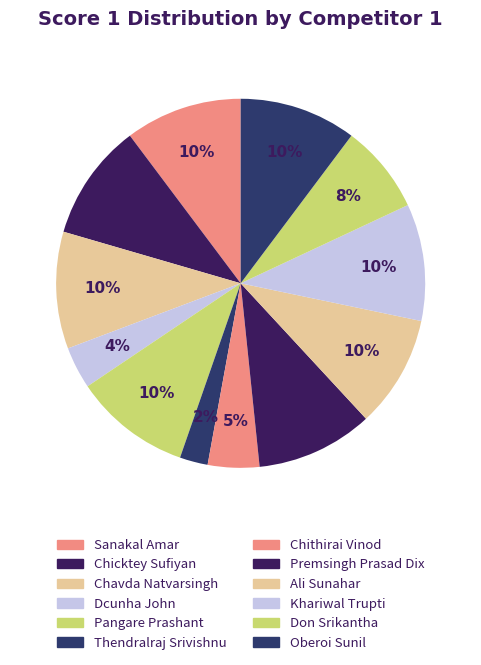

True or false: Don Srikantha accounts for 8% of the total.

True